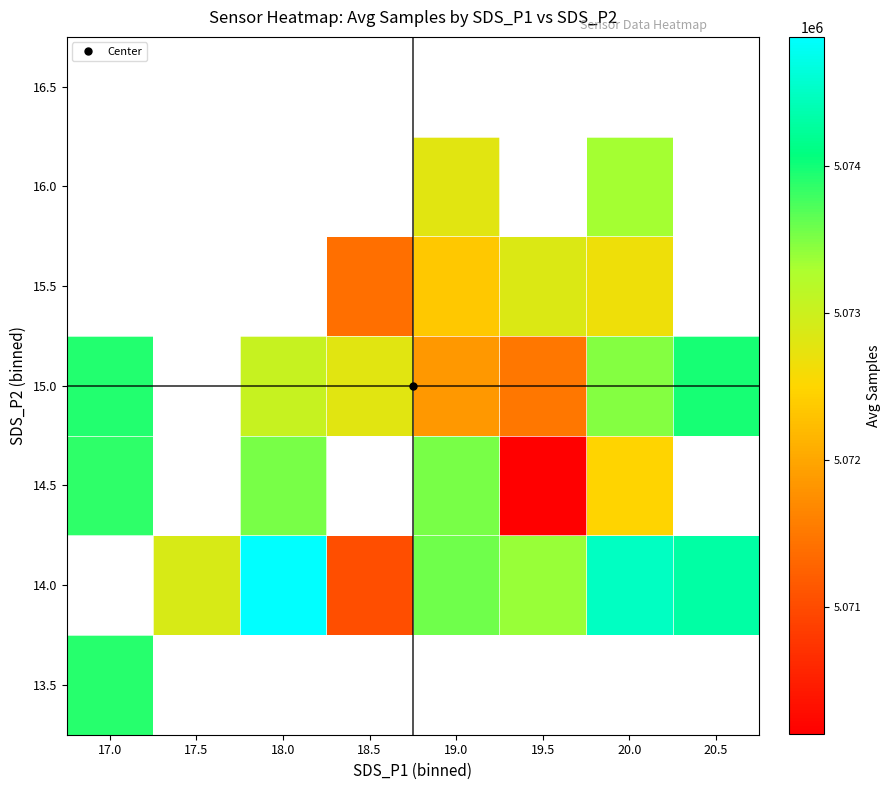

Between 17.0 and 19.5, which is larger?

19.5